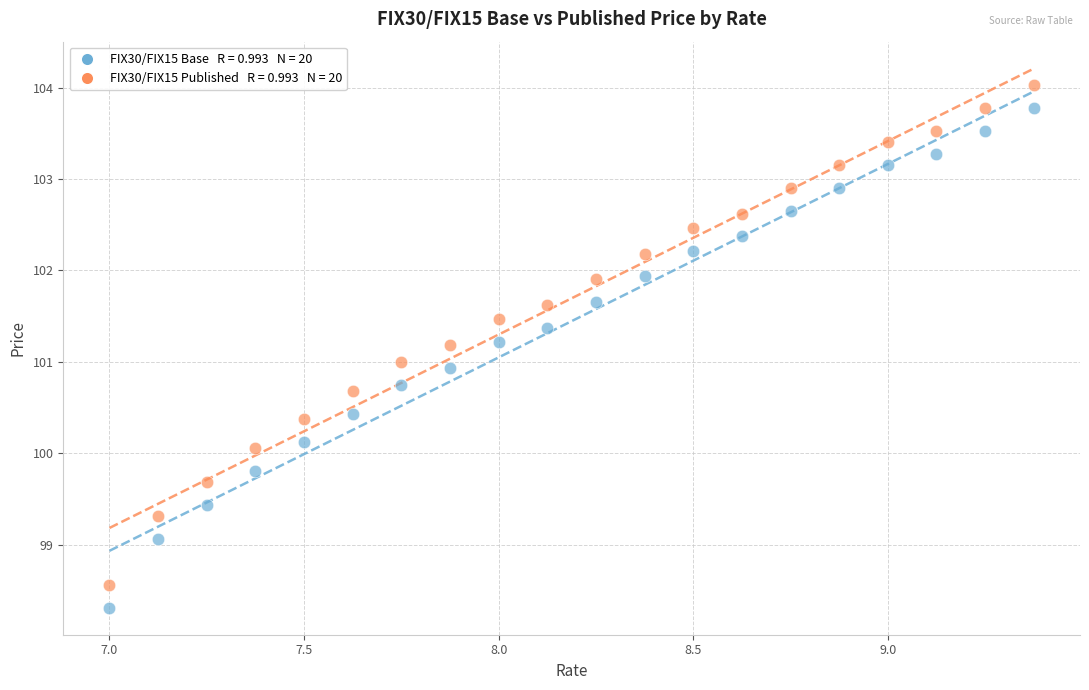

Across all data points, what is the range of X values (max minus min)?

2.4